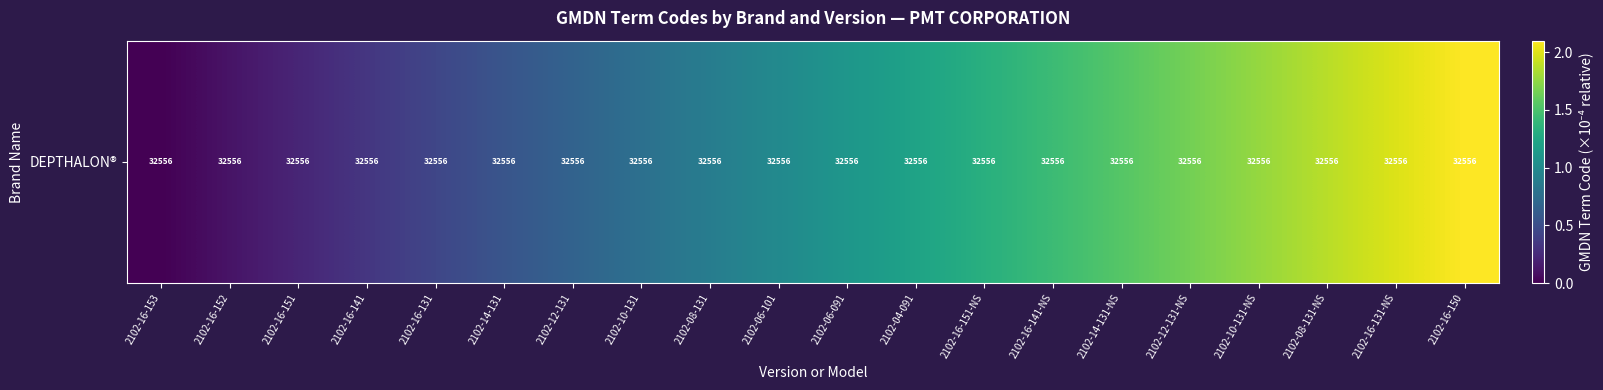

What is the difference between the maximum and second lowest values?

2.0